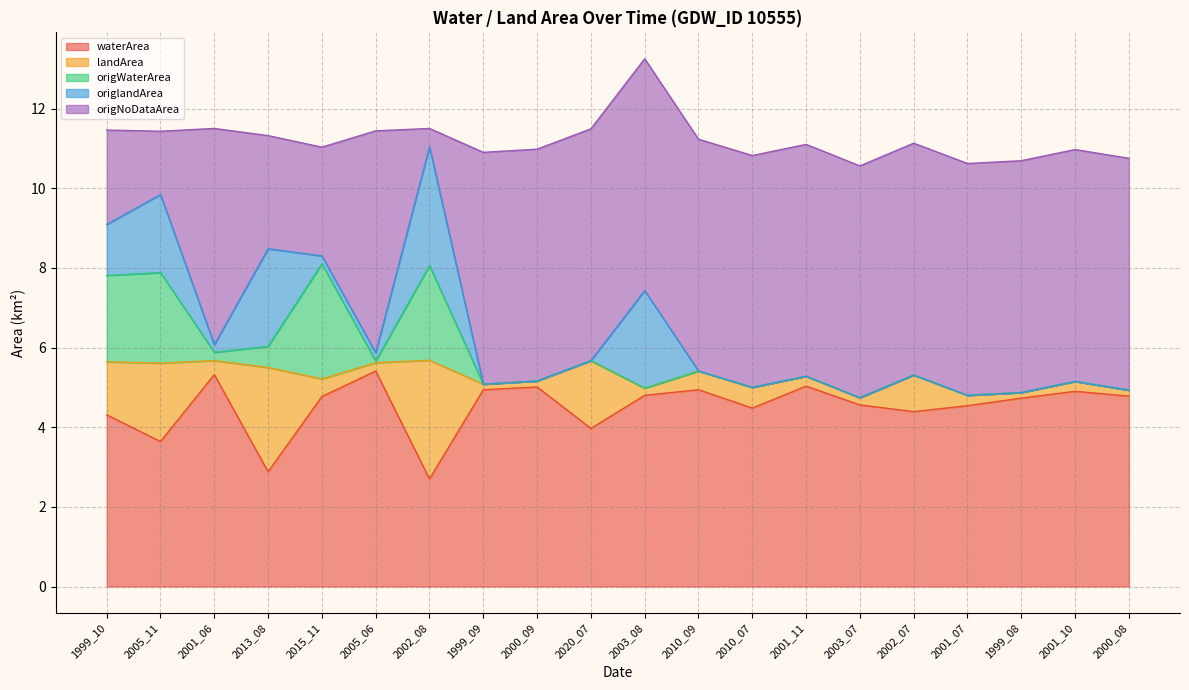

At which category does the chart reach its minimum across all series?

1999_09